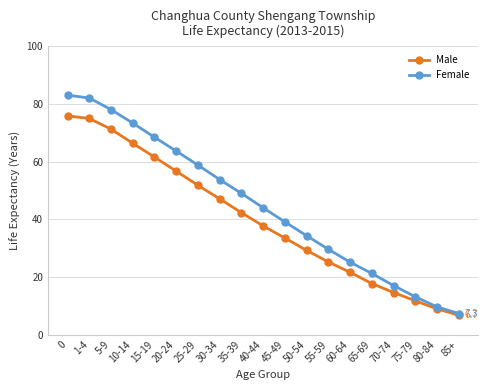

How many lines are shown in the chart?

2